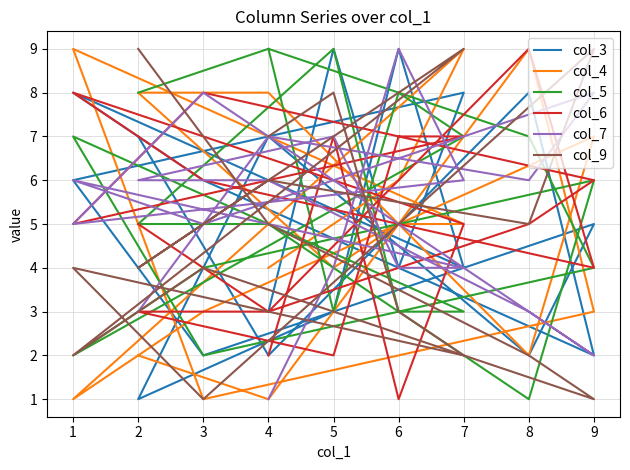

Where is the first local minimum for col_6?

4